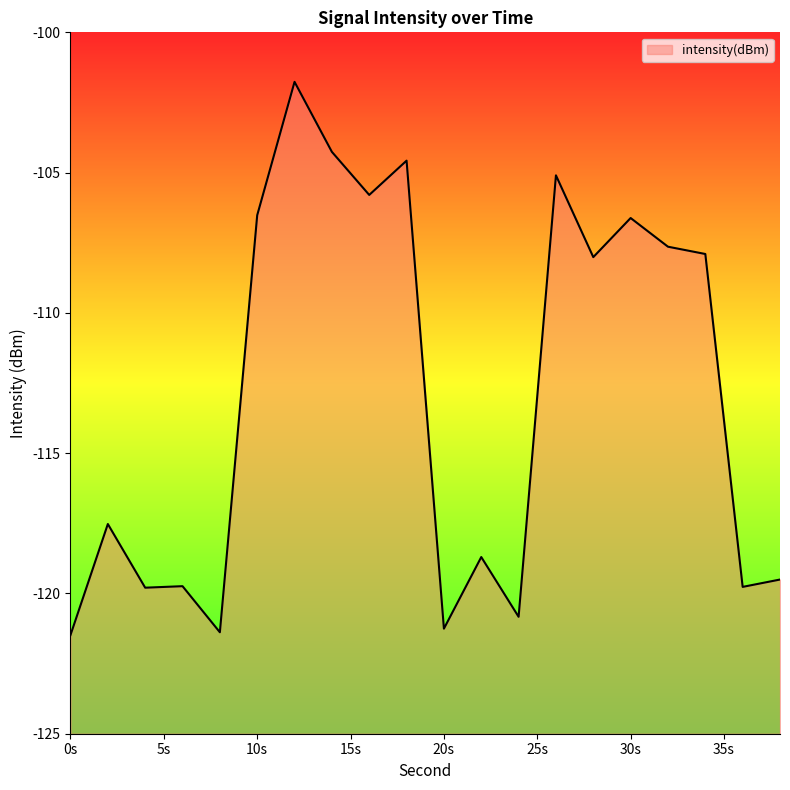

Count the number of values greater than -108.

9